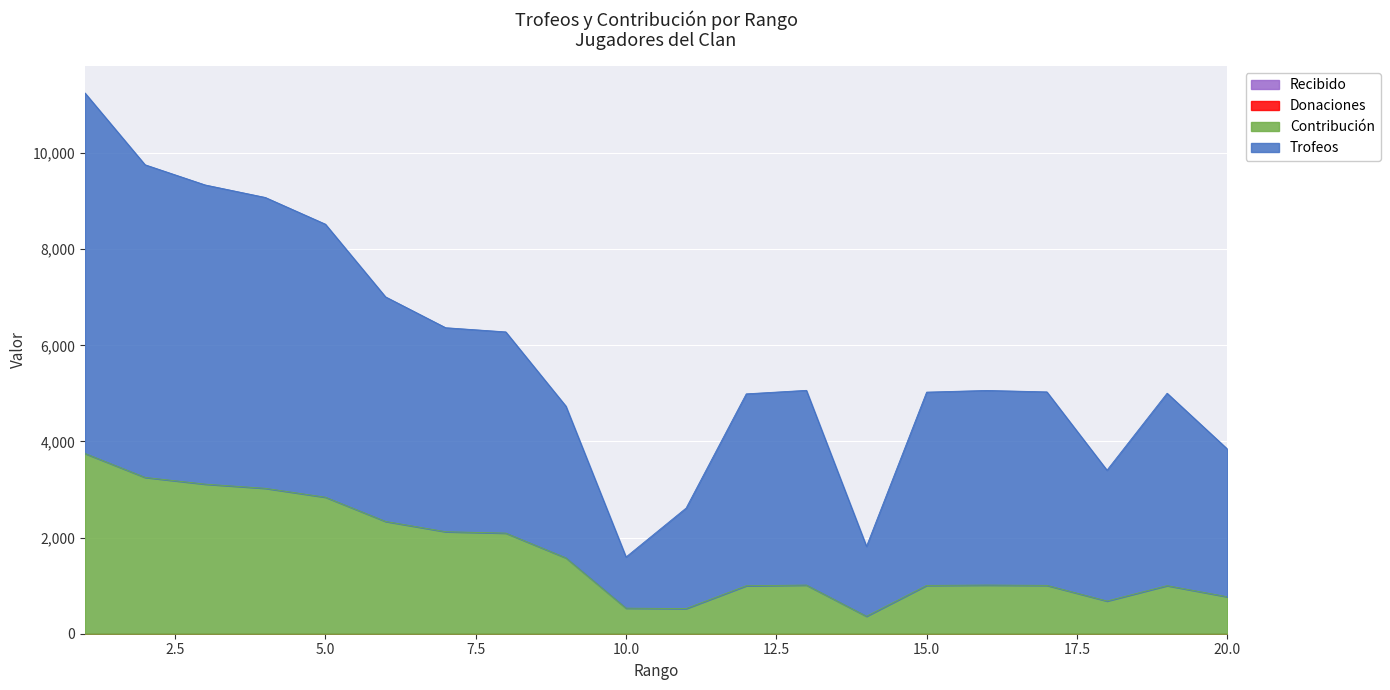

Reading right to left, list all the values displayed in this chart.

Trofeos: 20=3845	19=5003	18=3402	17=5031	16=5061	15=5026	14=1817	13=5063	12=4990	11=2615	10=1596	9=4735	8=6279	7=6366	6=7008	5=8520	4=9076	3=9336	2=9756	1=11250
Contribución: 20=769	19=1000	18=680	17=1006	16=1012	15=1005	14=363	13=1012	12=998	11=523	10=532	9=1578	8=2093	7=2122	6=2336	5=2840	4=3025	3=3112	2=3252	1=3750